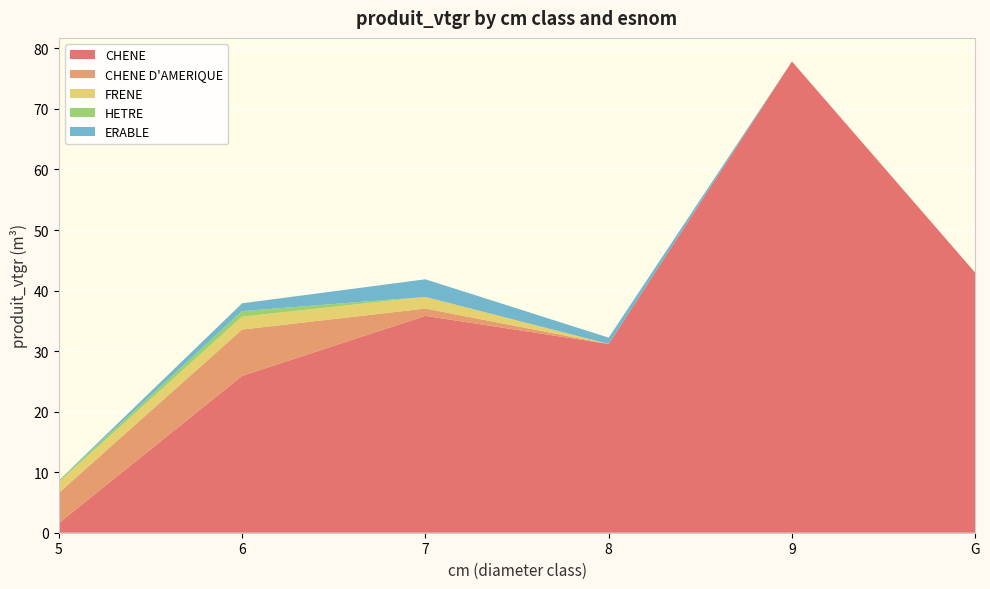

Reading left to right, extract all data points from this chart.

CHENE: 5=1.6	6=25.9	7=35.8	8=31.2	9=77.8	G=42.9
CHENE D'AMERIQUE: 5=5.0	6=7.7	7=1.2	8=0.0	9=0.0	G=0.0
FRENE: 5=1.8	6=2.1	7=1.9	8=0.0	9=0.0	G=0.0
HETRE: 5=0.2	6=0.9	7=0.0	8=0.0	9=0.0	G=0.0
ERABLE: 5=0.0	6=1.3	7=2.9	8=1.0	9=0.0	G=0.0